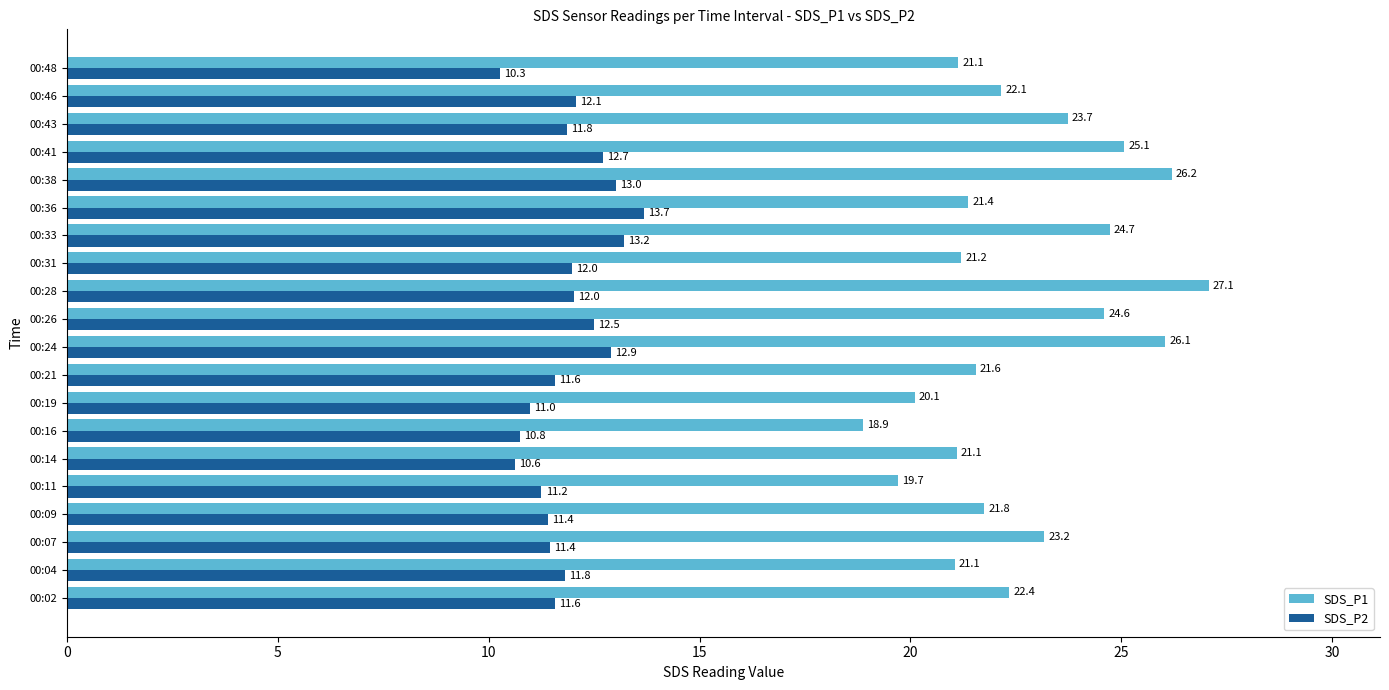

What is the spread (max minus min) of values at 00:26?

12.1